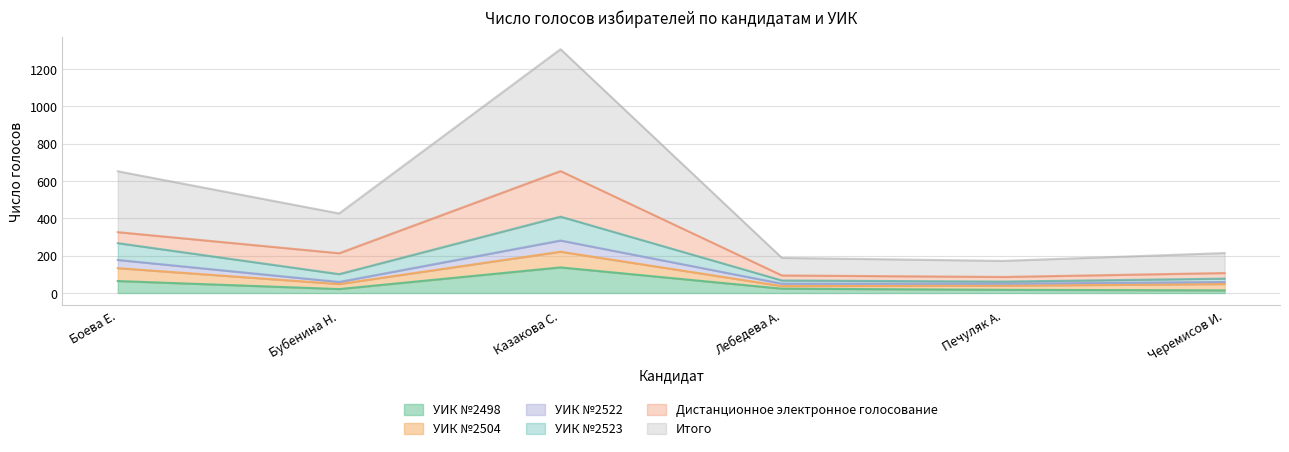

At which category is the sum across all series the highest?

Казакова С.